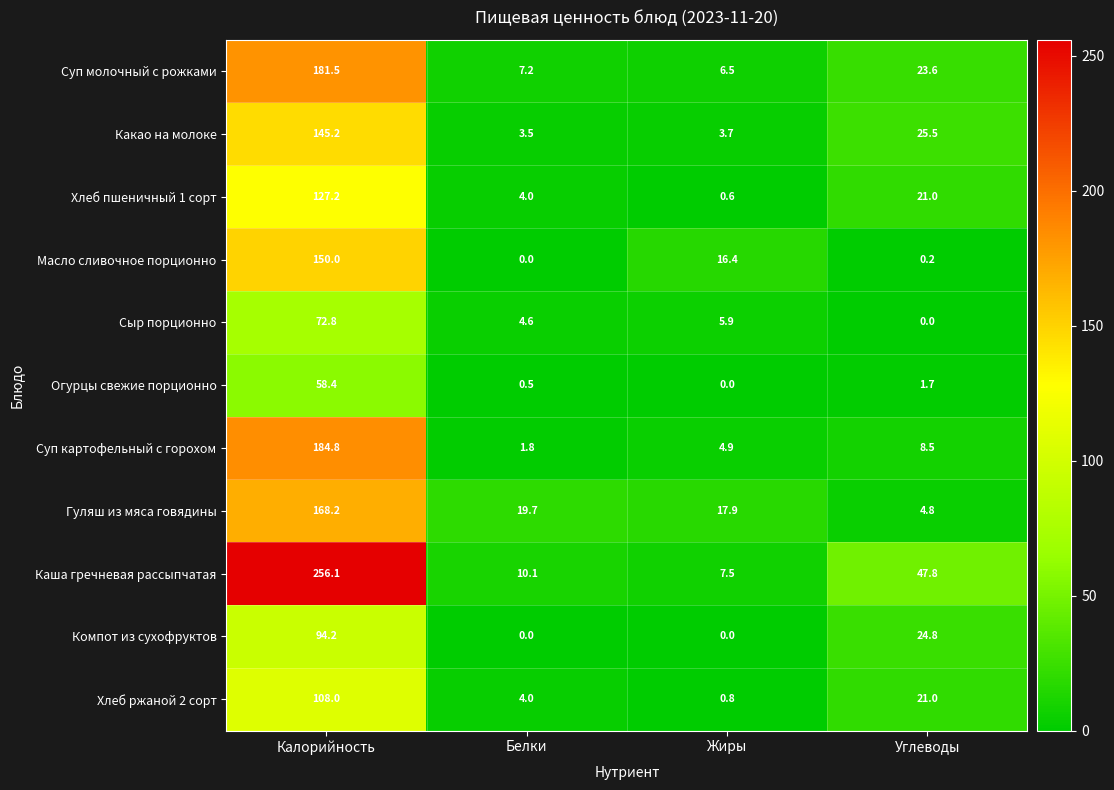

At which category is the sum across all series the highest?

Калорийность